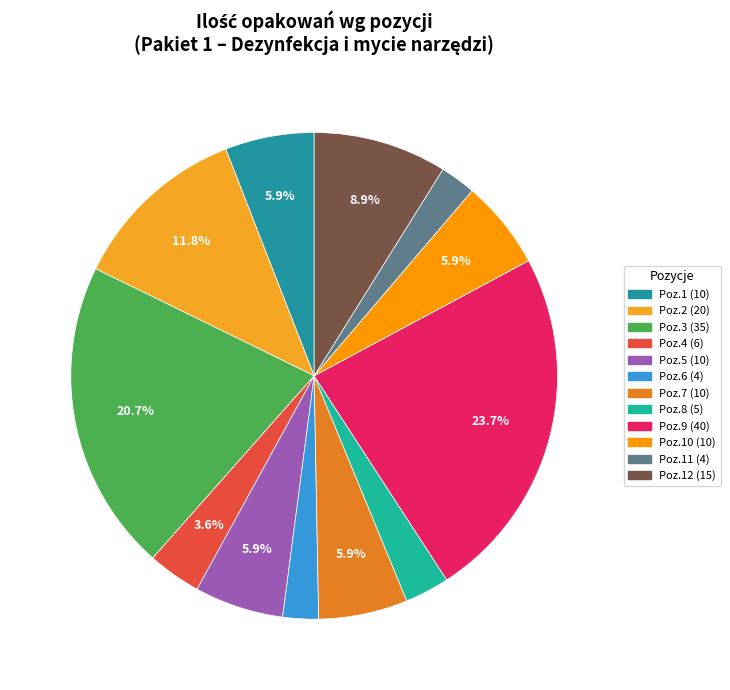

How many segments does this pie chart have?

12